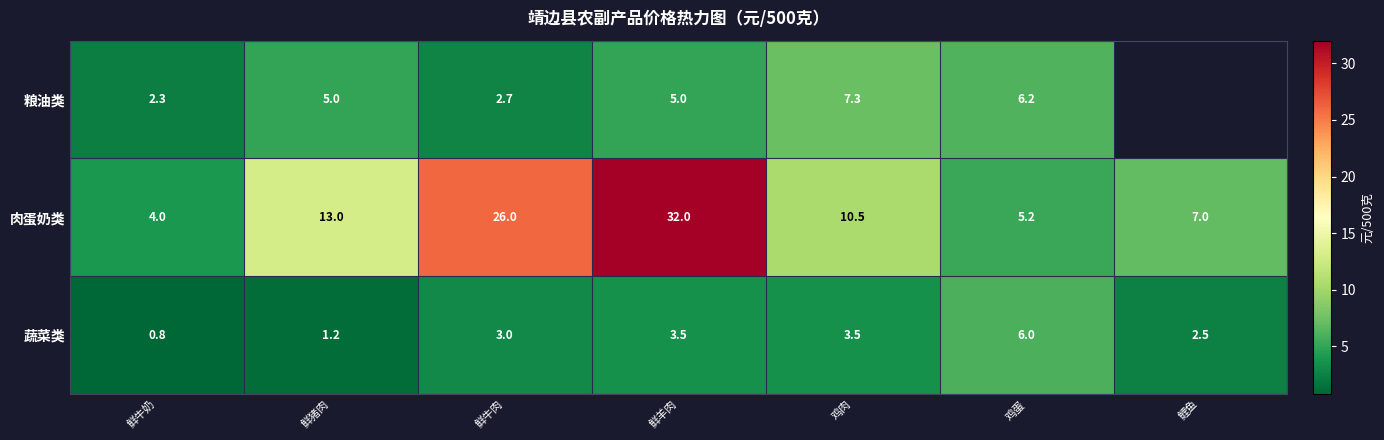

How many data points in 蔬菜类 are less than 3?

3